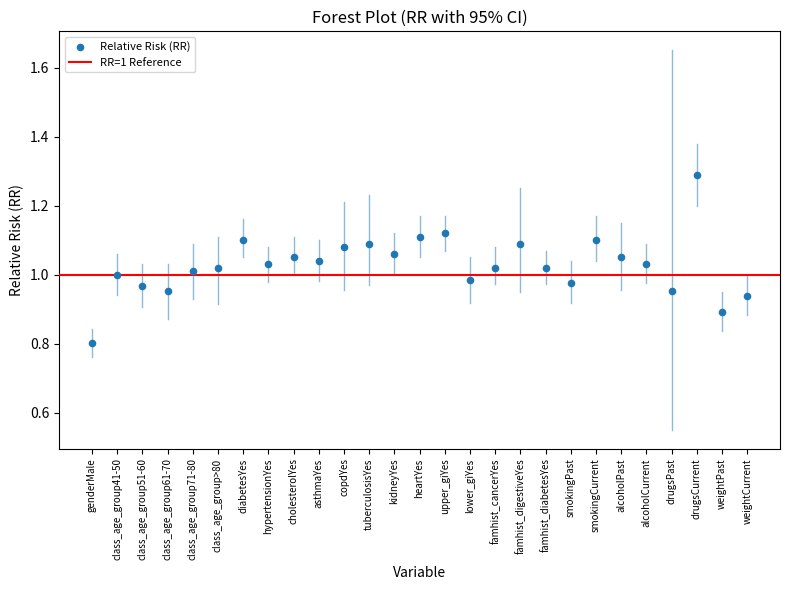

What is the range of Y values (max minus min)?

0.5